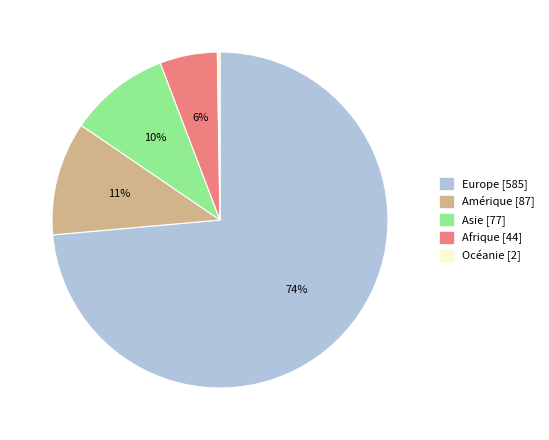

Is there any slice that represents more than half of the pie?

Yes